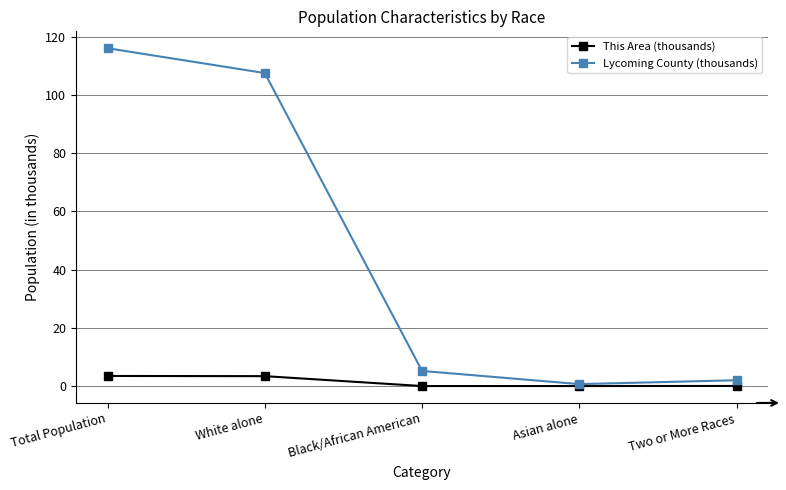

The This Area (thousands) series shows 0.0 at Asian alone. True or false?

True